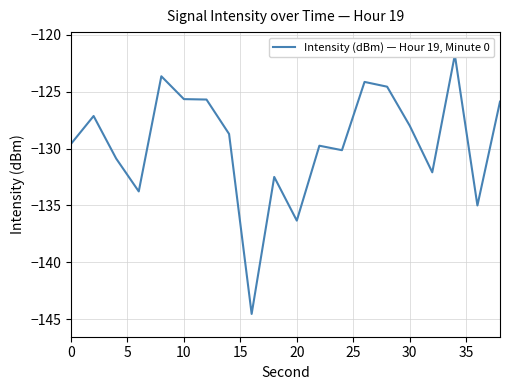

What is the difference between the second highest and second lowest values?

12.7